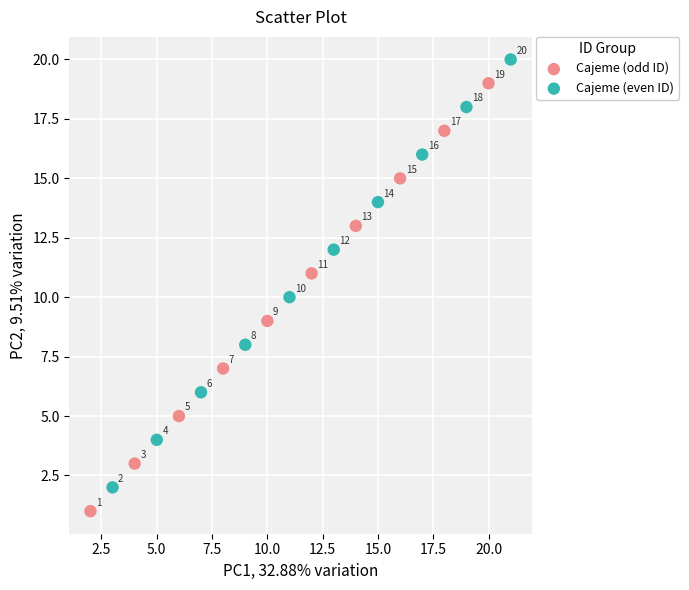

Which series reaches the minimum Y coordinate?

Cajeme (odd ID)